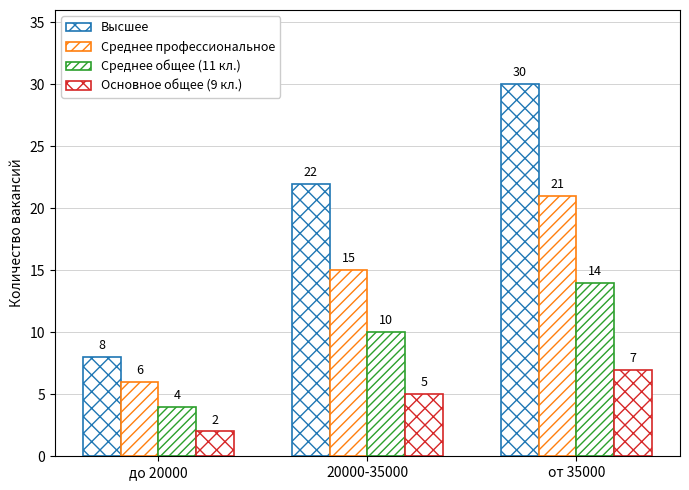

Rank the series by their maximum value, from highest to lowest.

Высшее, Среднее профессиональное, Среднее общее (11 кл.), Основное общее (9 кл.)